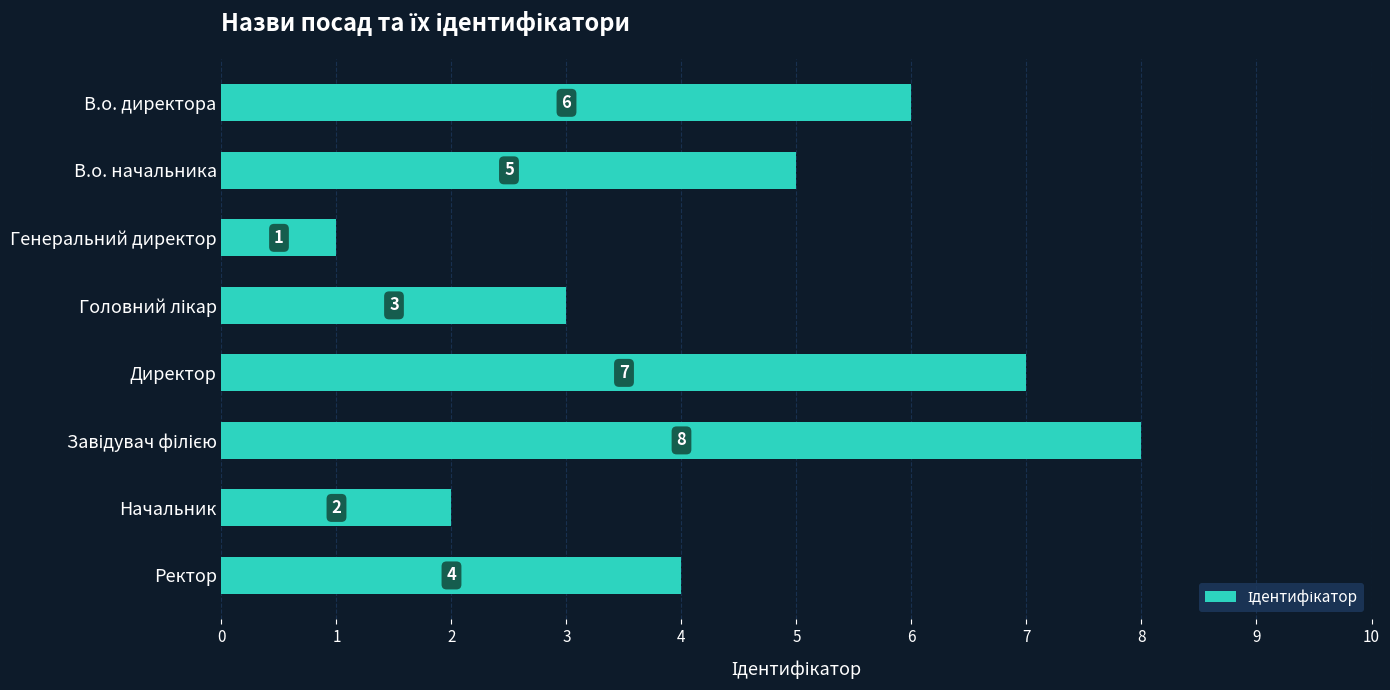

Reading bottom to top, transcribe all the data shown in this chart.

4	2	8	7	3	1	5	6